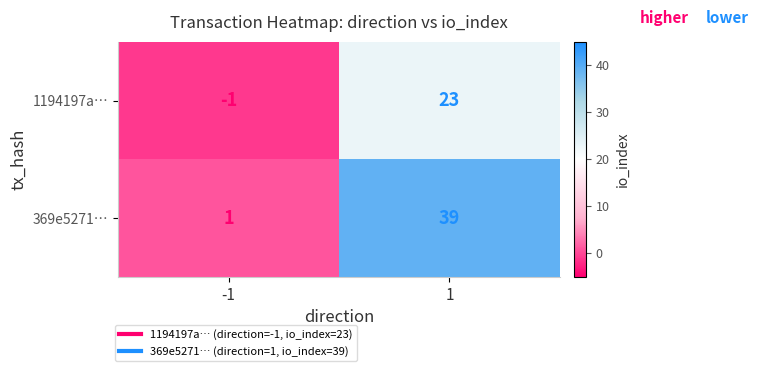

Reading left to right, transcribe all the data shown in this chart.

1194197a…: -1=-1	1=23
369e5271…: -1=1	1=39